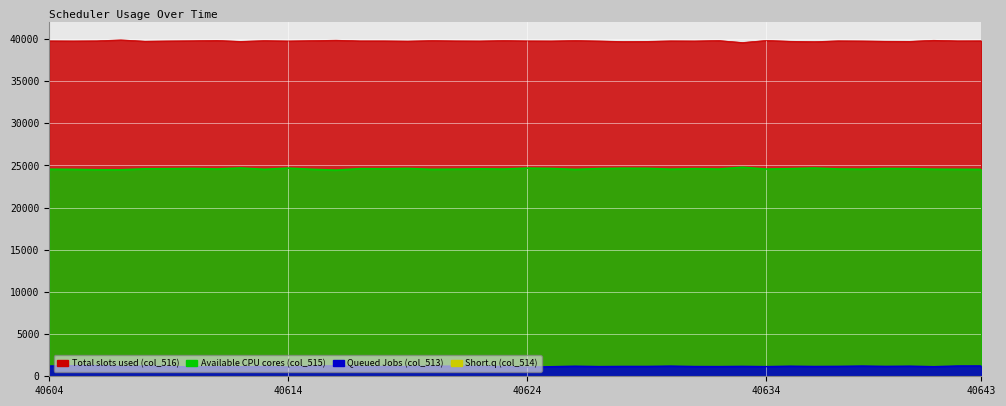

Which series has the largest total across all categories?

col_516